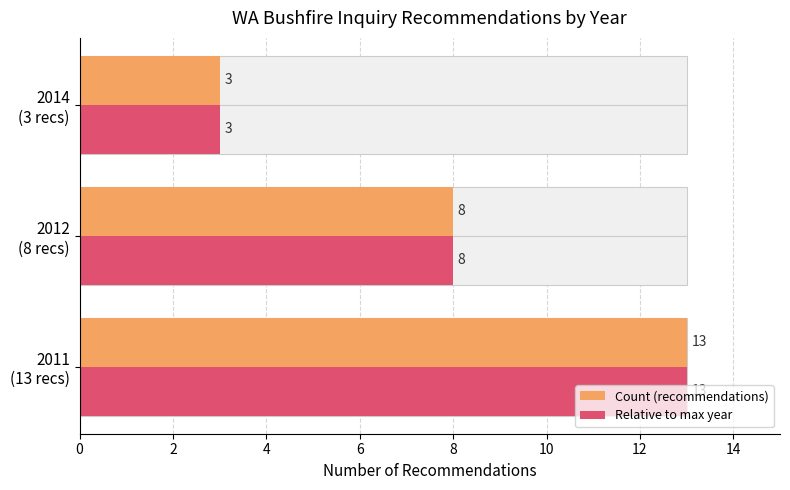

Is the value of Relative to max year at 2014 (3 recs) greater than the value of Count (recommendations) at 2012 (8 recs)?

No